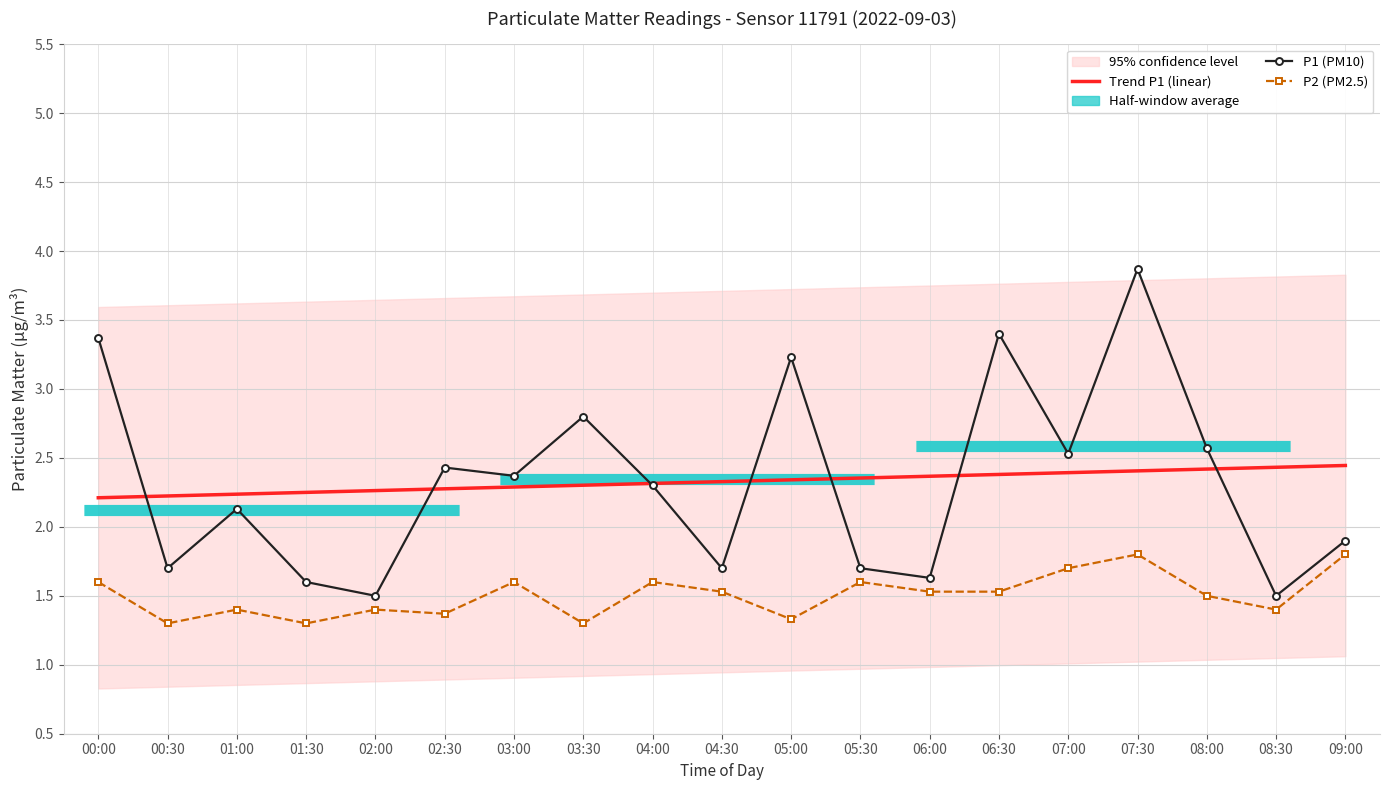

Where does the P1 (PM10) series first go above 2?

00:00